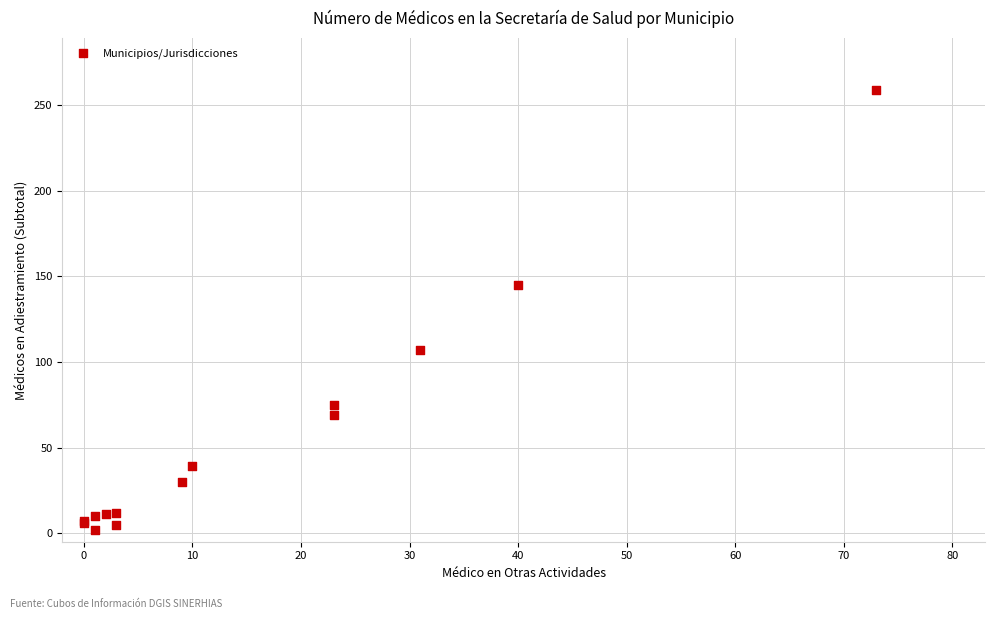

What Y value in the scatter plot is closest to 130?

145